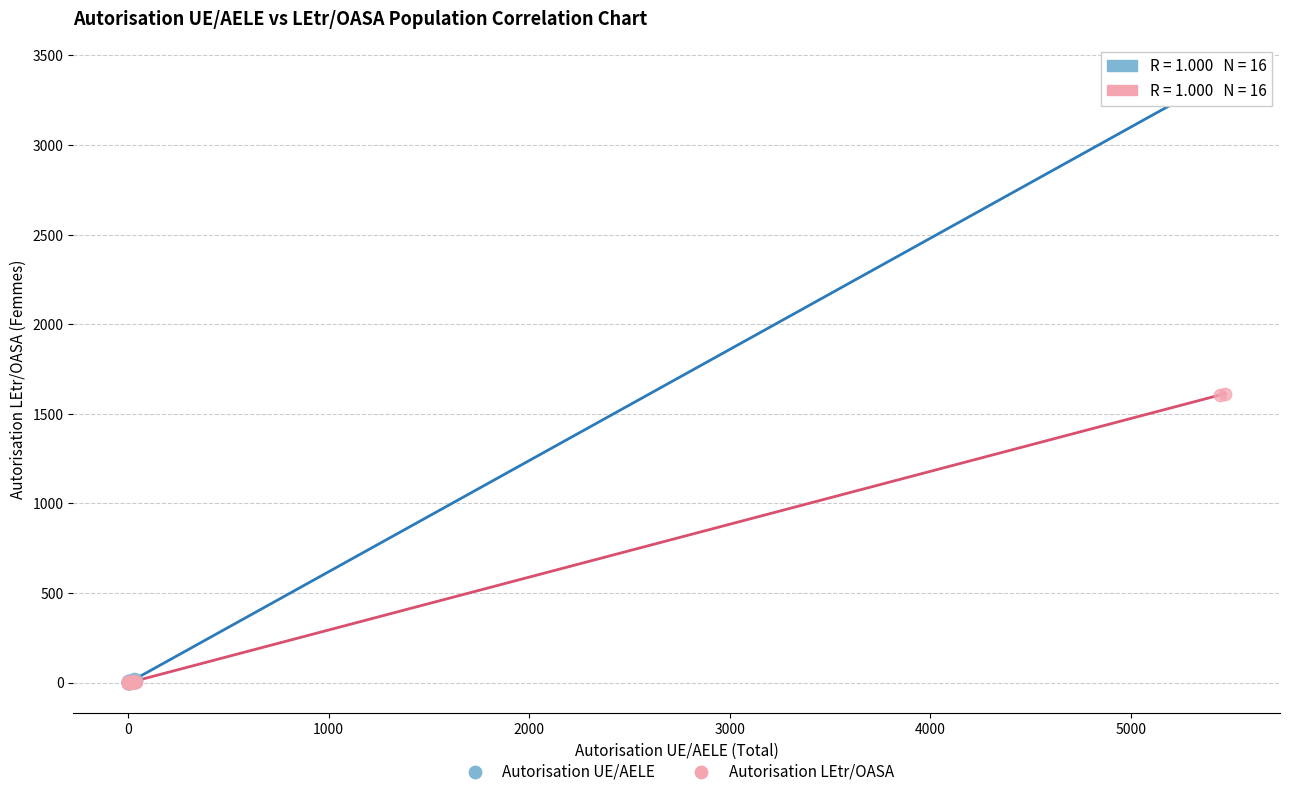

Which series has the widest spread of Y values?

Autorisation UE/AELE